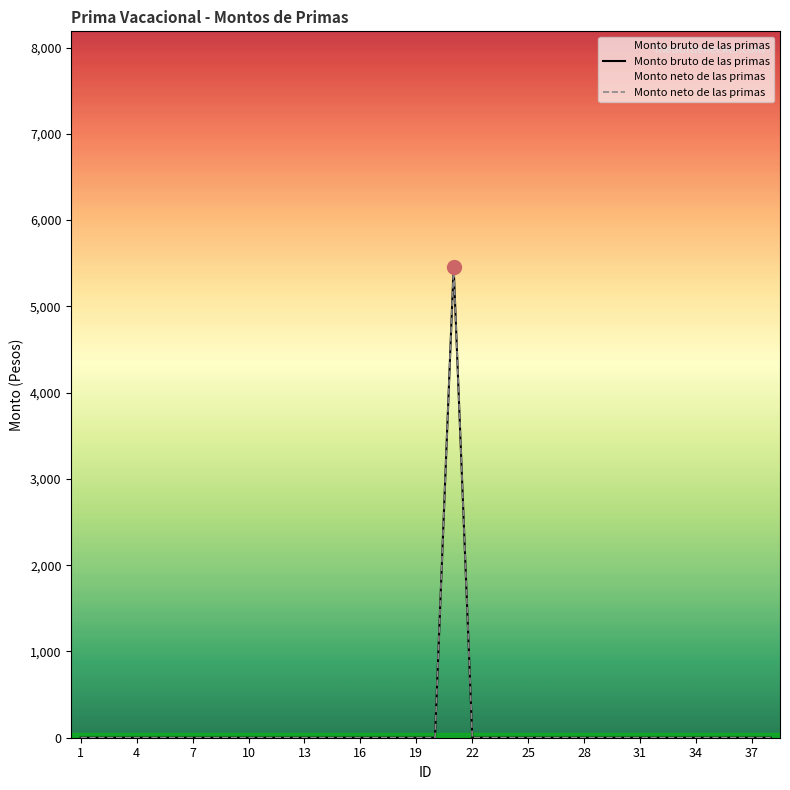

How many interior local peaks does the Monto bruto de las primas series have?

1